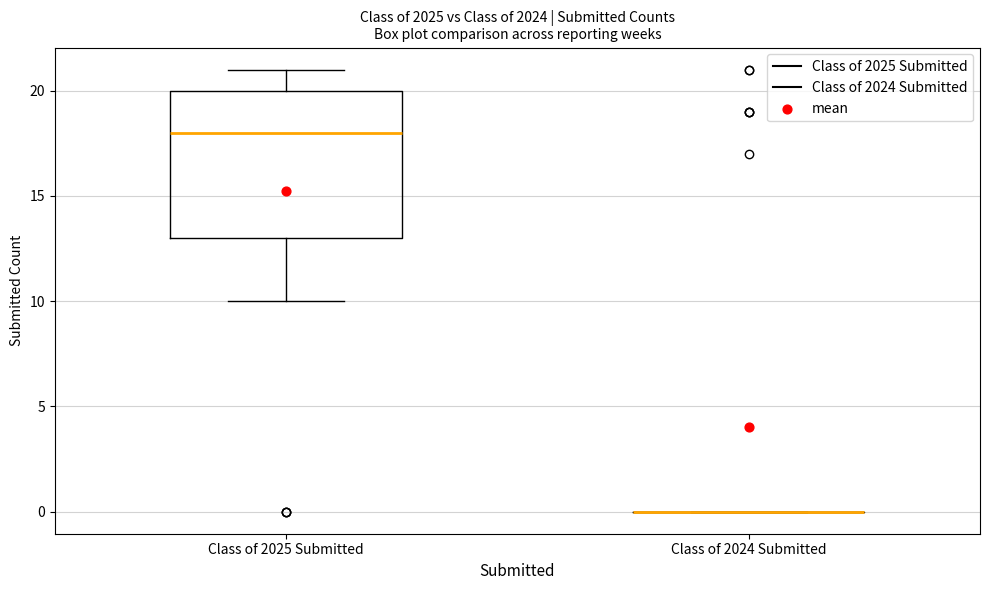

Reading left to right, read every box against the y-axis: the position of its median line, the range the box covers, and the ends of its whiskers. The values are not printed on the chart, so give them approximately, as read against the axis.

Class of 2025 Submitted: median 18, box 13 to 20, whiskers 10 to 21
Class of 2024 Submitted: box collapsed to a line at 0, whiskers 0 to 0